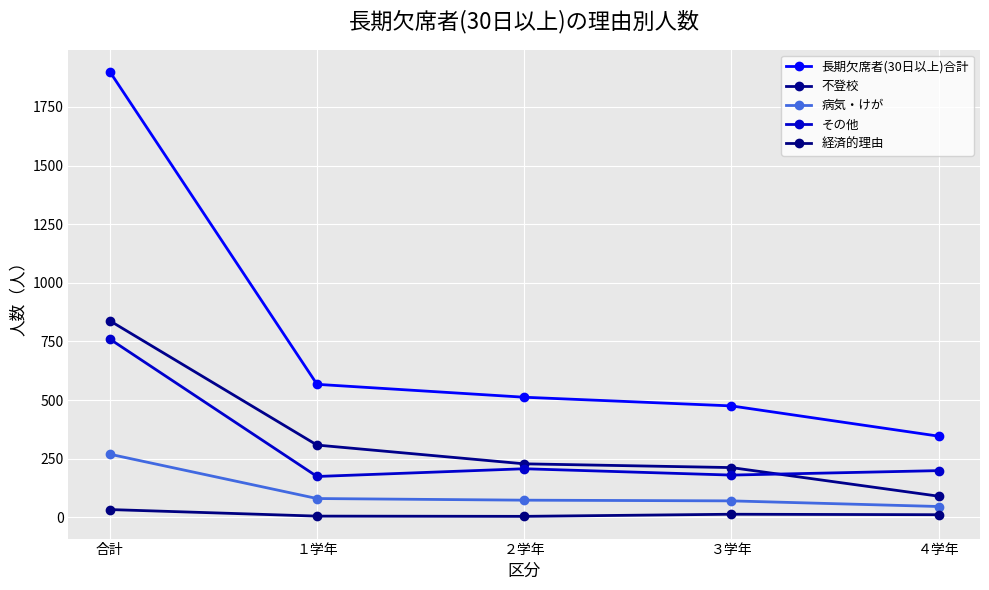

At which label does 長期欠席者(30日以上)合計 first exceed 512?

合計